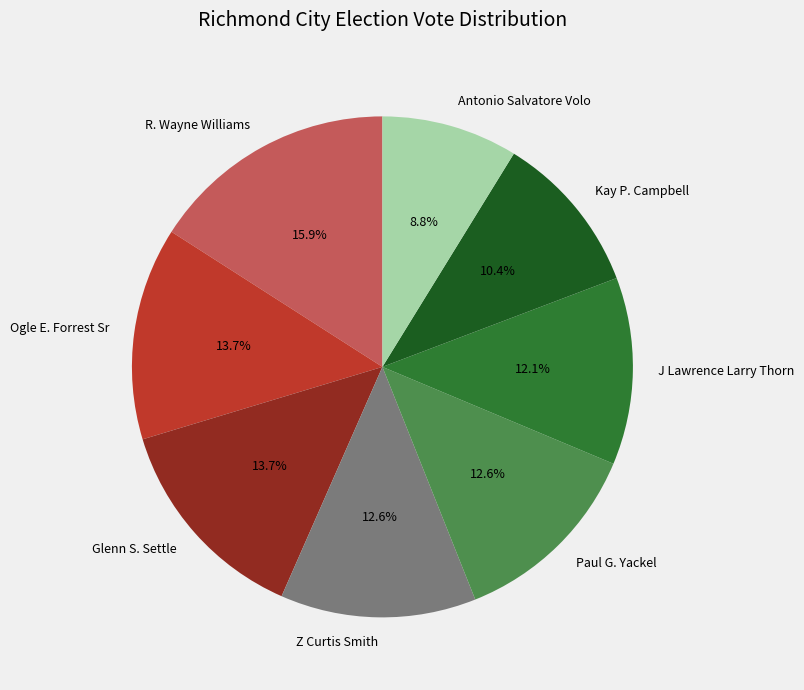

To the nearest percent, what portion does Z Curtis Smith represent?

13%